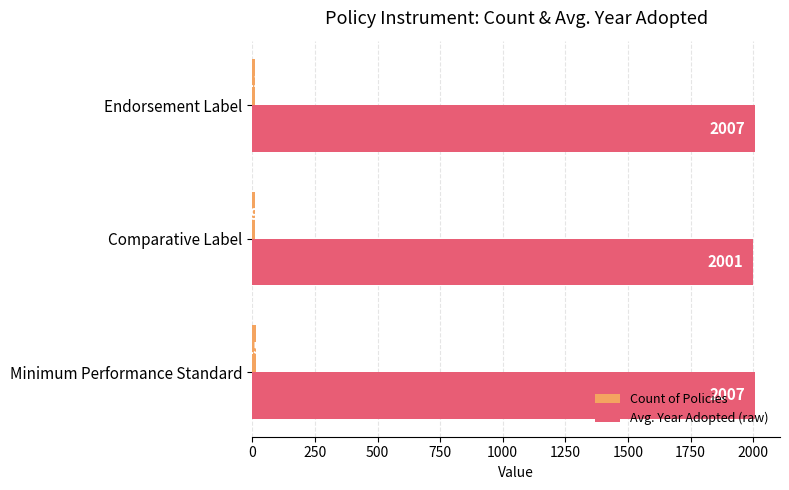

The Avg. Year Adopted (raw) series shows 2007 at Endorsement Label. True or false?

True